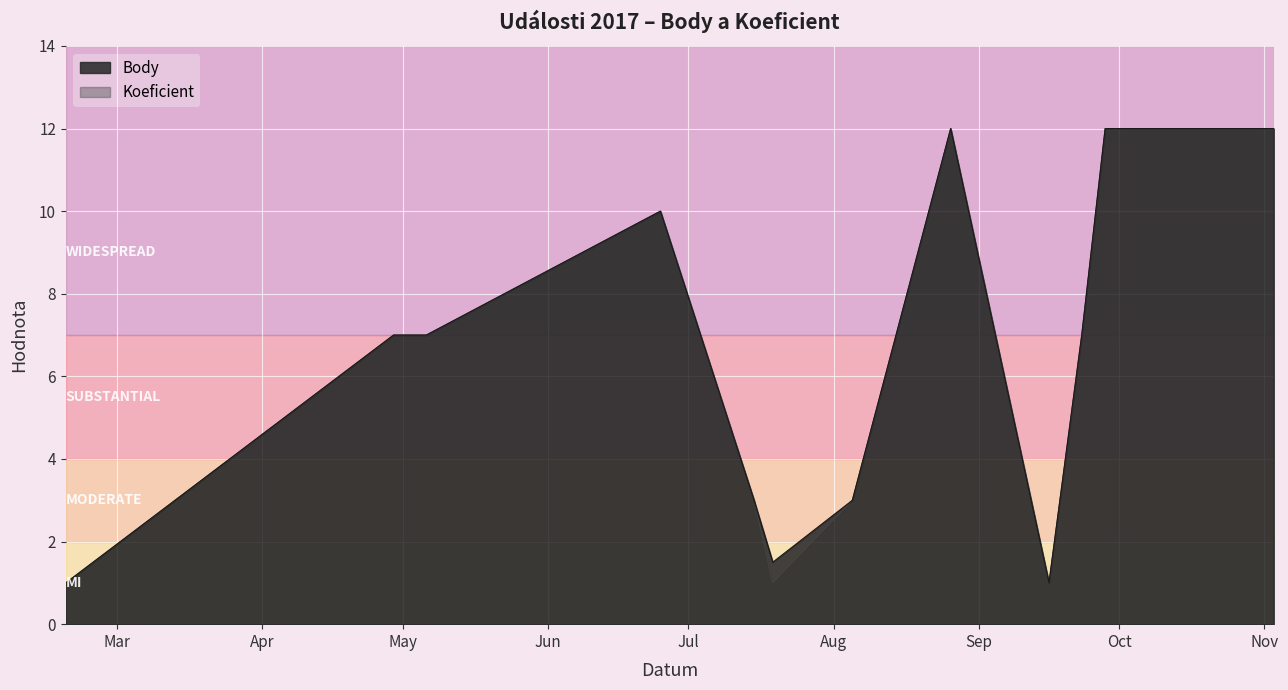

How many lines are shown in the chart?

2